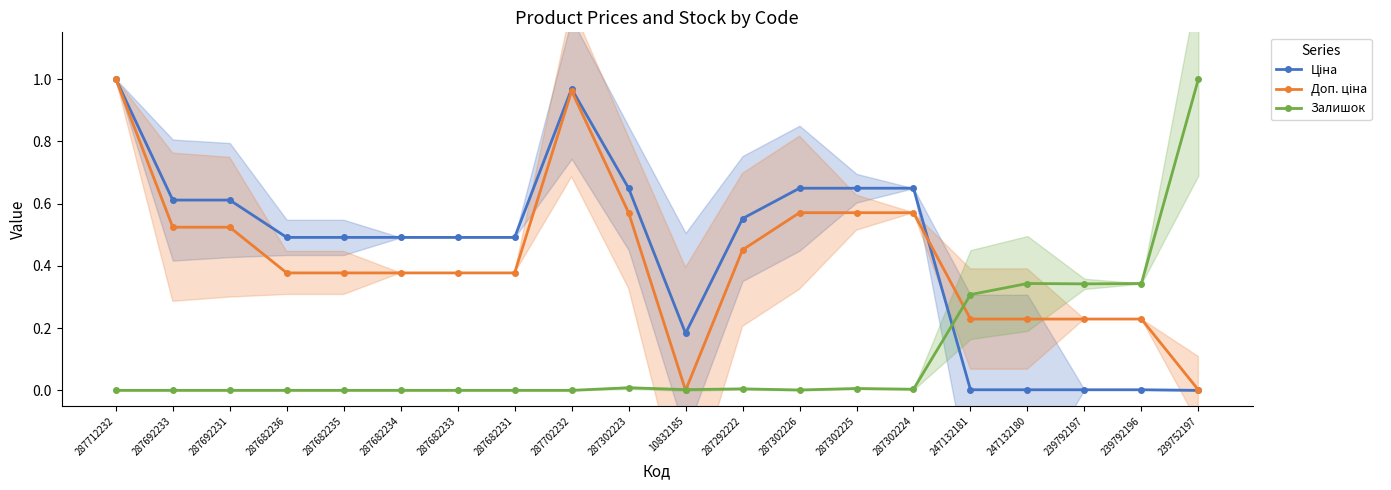

Which has a higher value, 287702232 or 287692233?

287702232